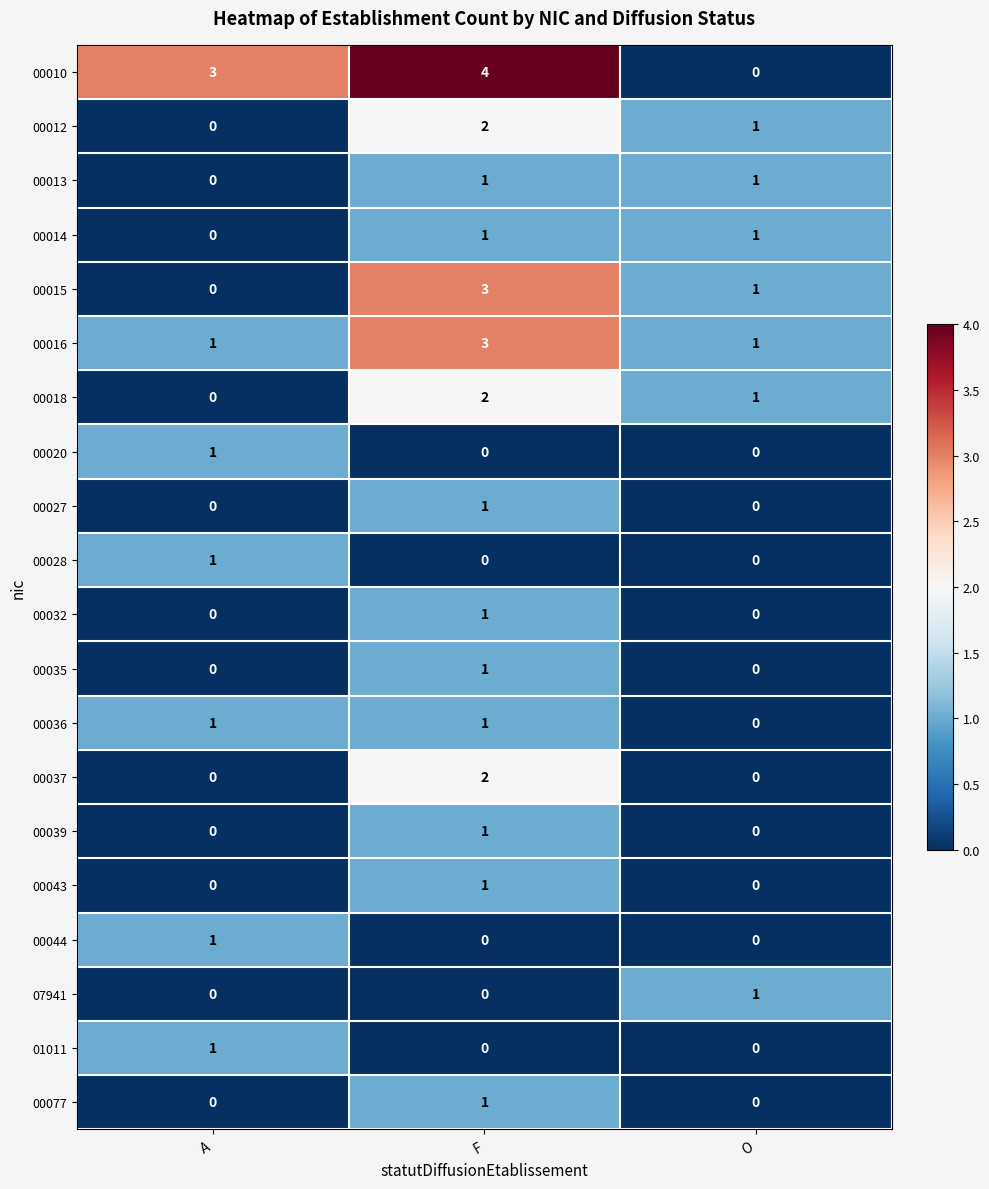

At which category is the sum across all series the highest?

F